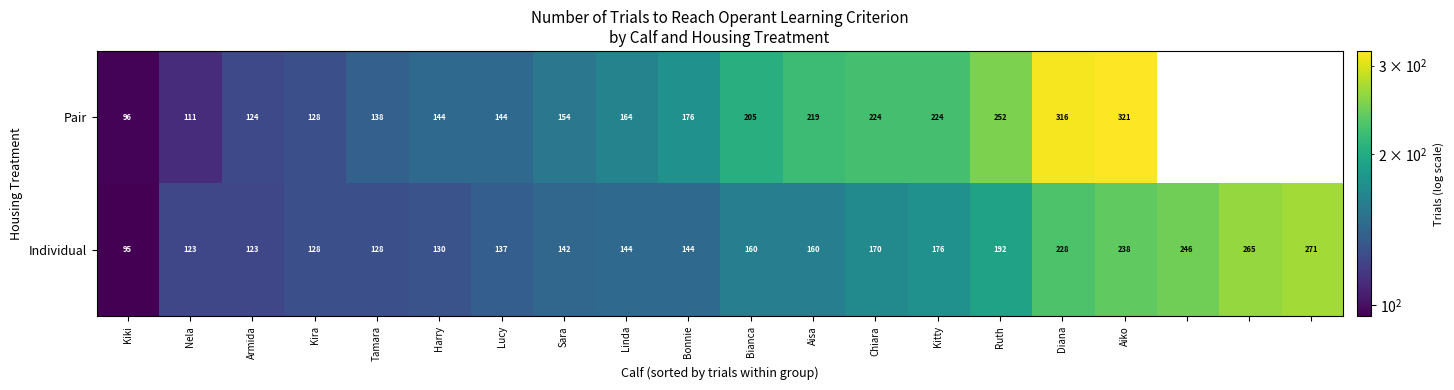

Where is Individual nearest to the value 183?

Kitty